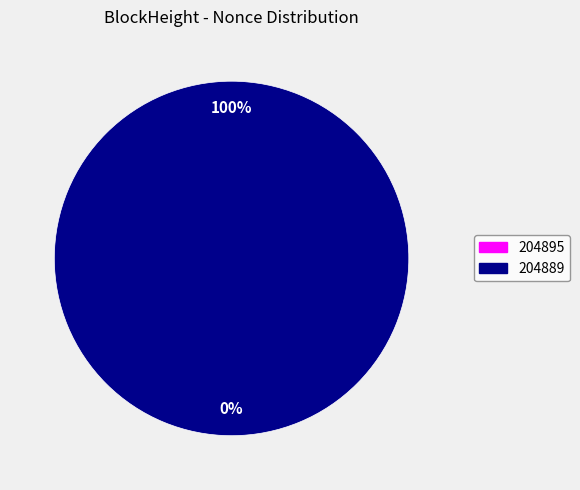

What percentage is the 204889 slice, to the nearest percent?

100%